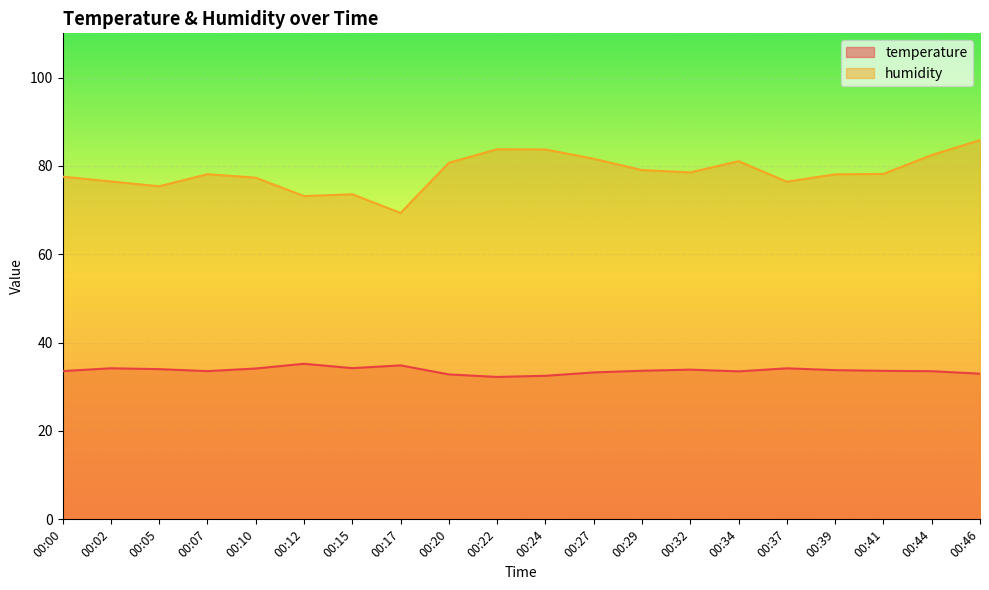

List the labels in order of temperature value, largest first.

00:12, 00:17, 00:15, 00:02, 00:37, 00:10, 00:05, 00:32, 00:39, 00:29, 00:41, 00:00, 00:07, 00:44, 00:34, 00:27, 00:46, 00:20, 00:24, 00:22